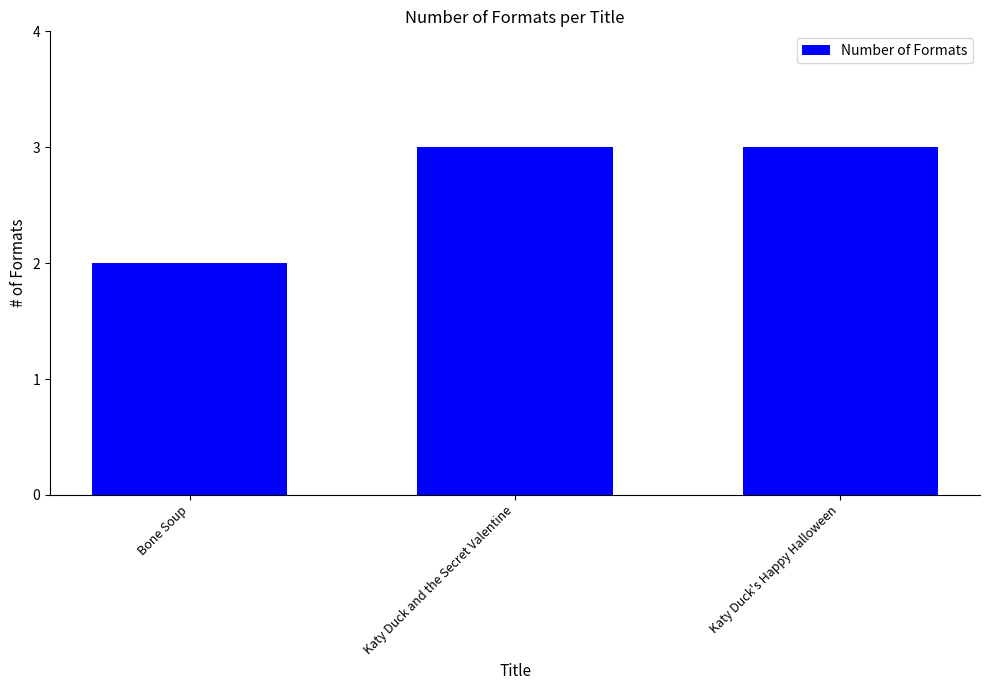

Are the bars horizontal?

No